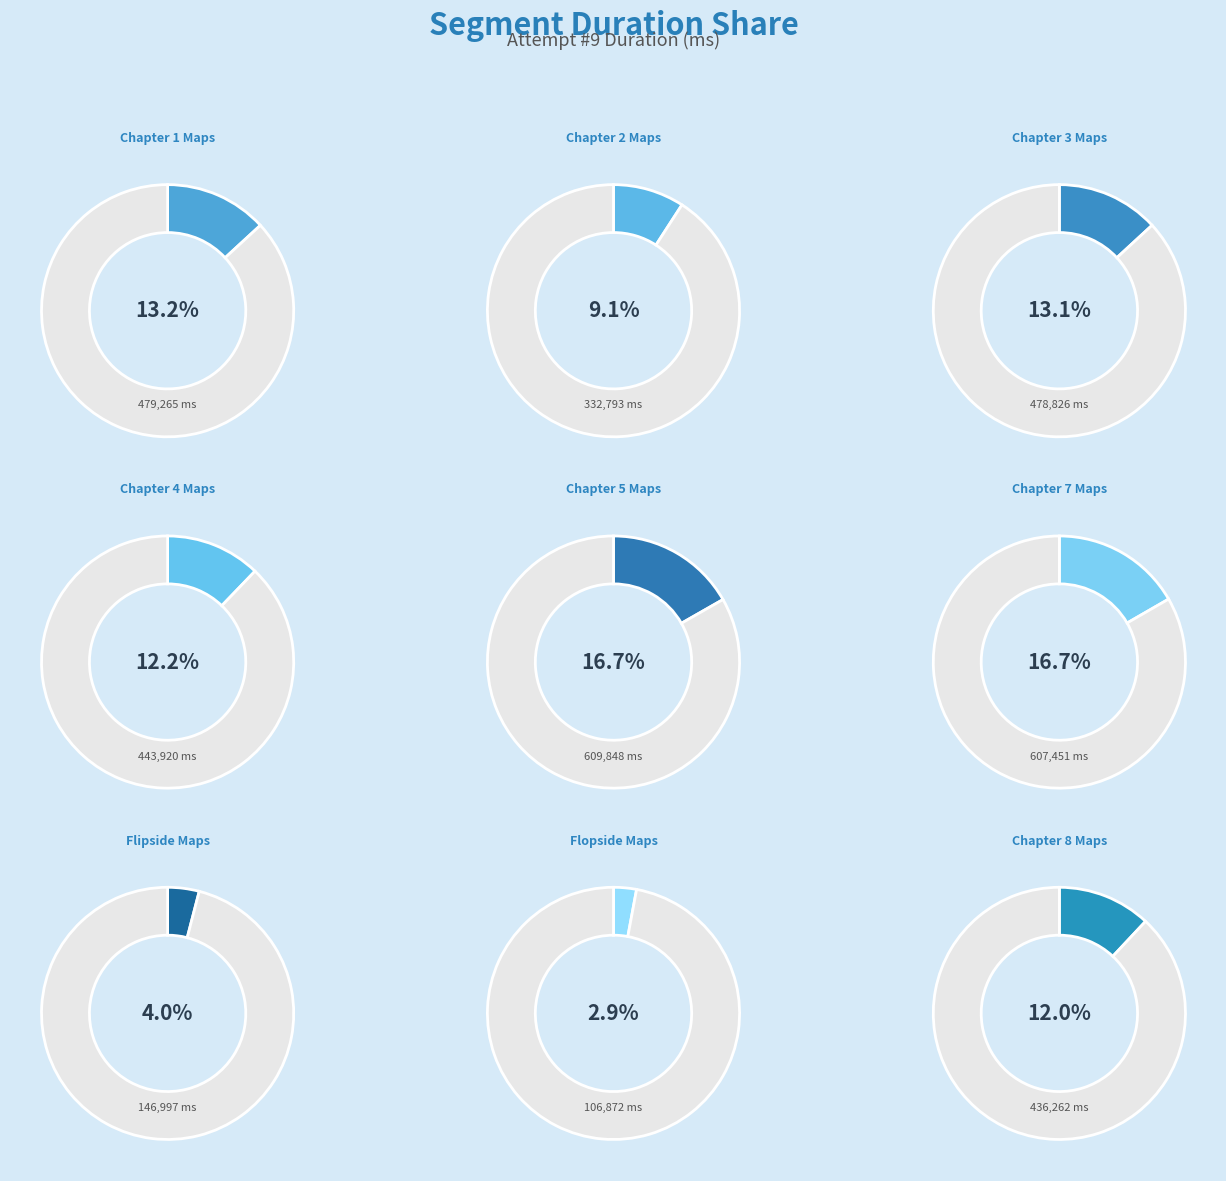

Approximately how many times larger is the value at Chapter 1 Maps compared to Flopside Maps?

4.5